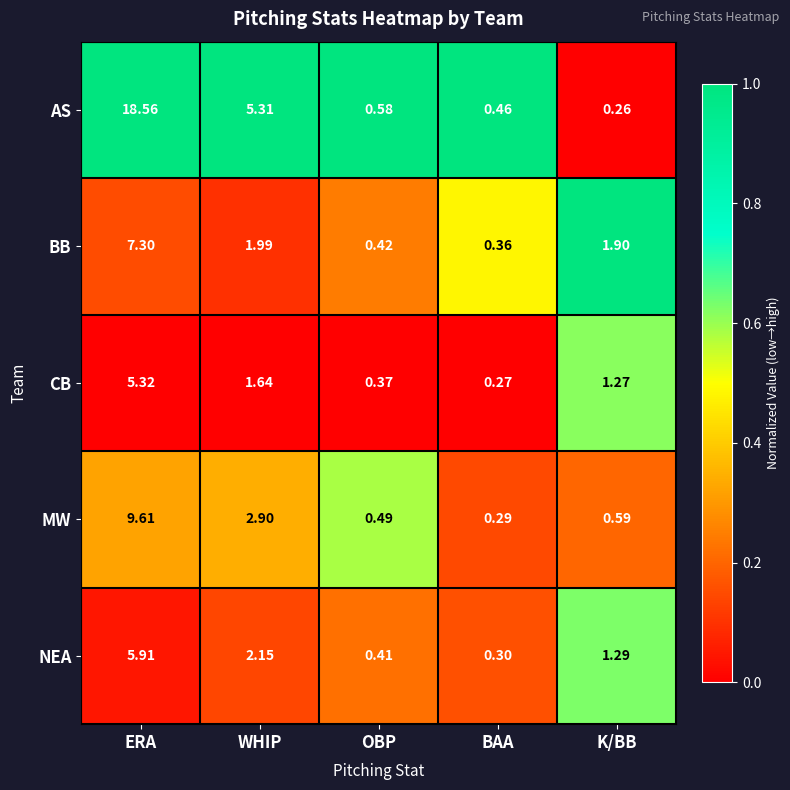

Which series changed the most between ERA and WHIP?

AS